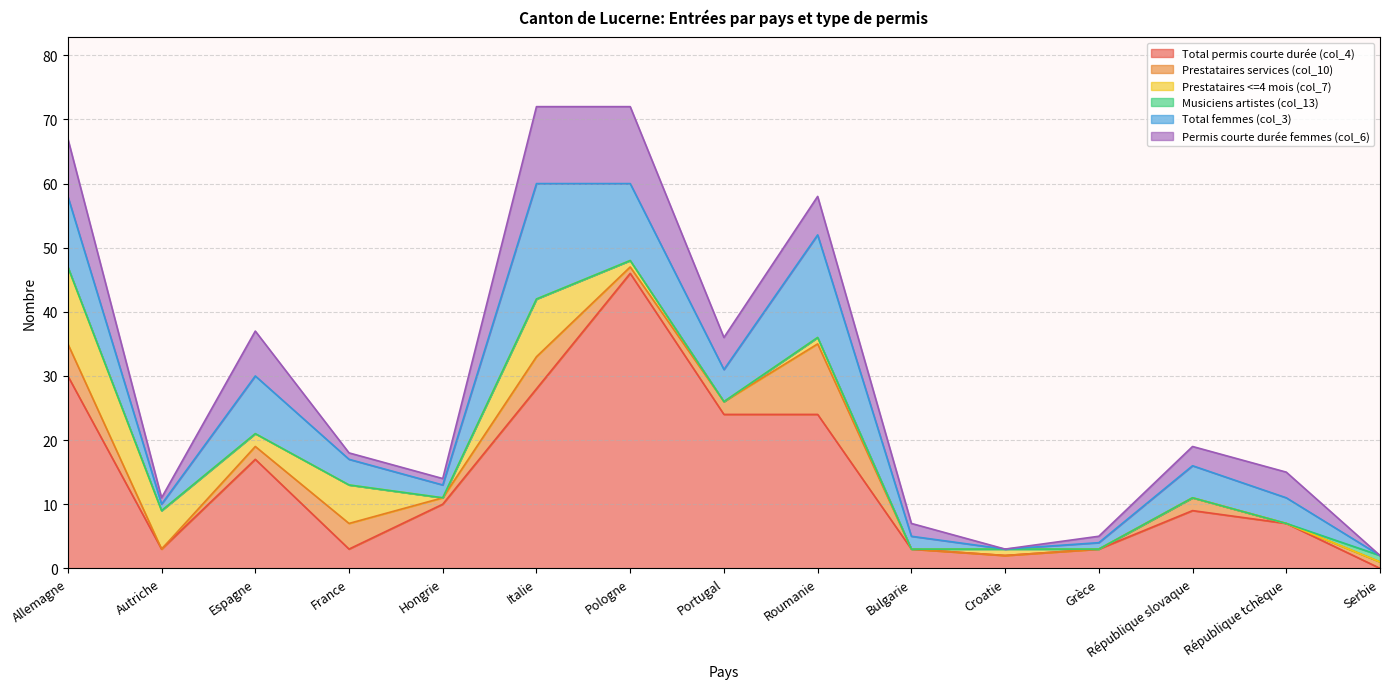

What is the sum of all Prestataires <=4 mois (col_7) values?

38